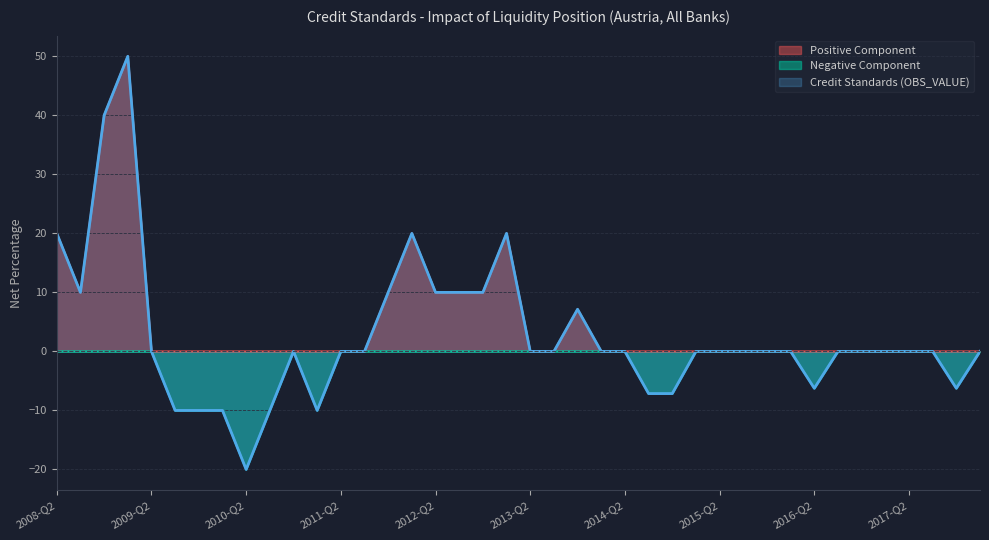

List the labels in order of Credit Standards (OBS_VALUE) value, smallest first.

2010-Q2, 2009-Q3, 2009-Q4, 2010-Q1, 2010-Q3, 2011-Q1, 2014-Q3, 2014-Q4, 2016-Q2, 2017-Q4, 2009-Q2, 2010-Q4, 2011-Q2, 2011-Q3, 2013-Q2, 2013-Q3, 2014-Q1, 2014-Q2, 2015-Q1, 2015-Q2, 2015-Q3, 2015-Q4, 2016-Q1, 2016-Q3, 2016-Q4, 2017-Q1, 2017-Q2, 2017-Q3, 2018-Q1, 2013-Q4, 2008-Q3, 2011-Q4, 2012-Q2, 2012-Q3, 2012-Q4, 2008-Q2, 2012-Q1, 2013-Q1, 2008-Q4, 2009-Q1